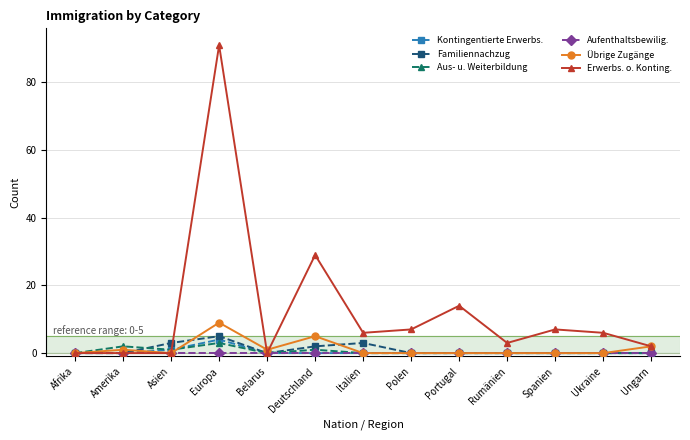

Which series has the widest spread of values?

Erwerbs. o. Konting.